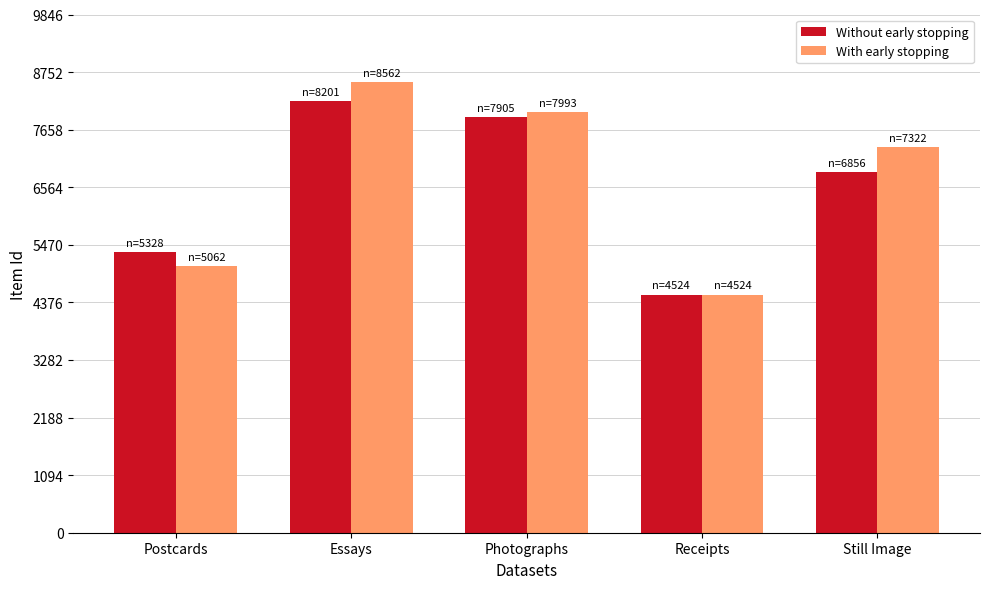

What is the spread (max minus min) of values at Photographs?

88